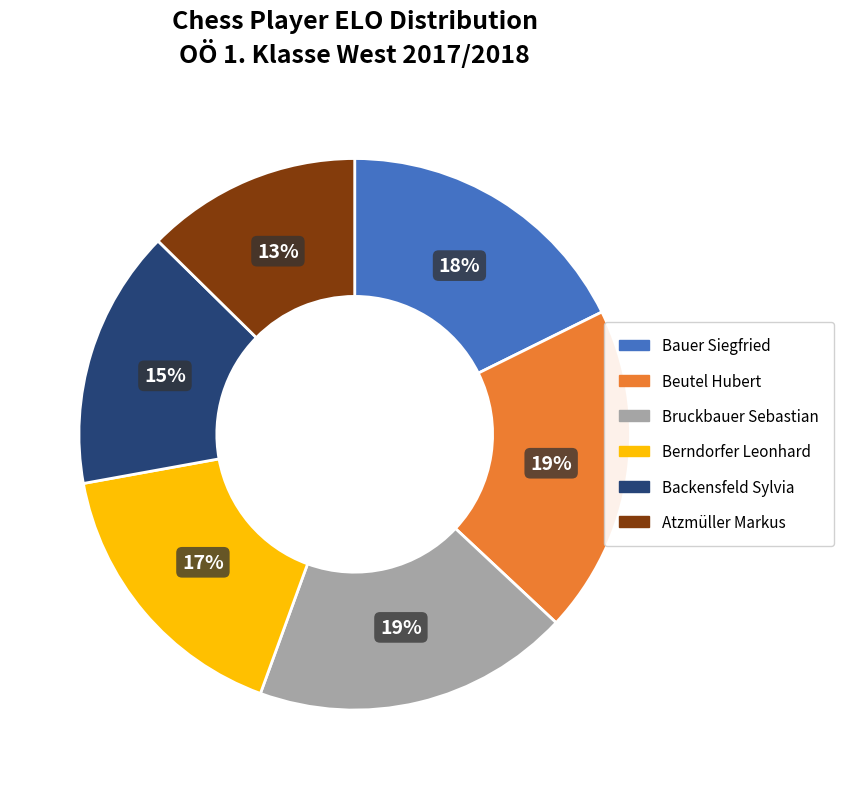

Does Backensfeld Sylvia represent more than half of the total?

No